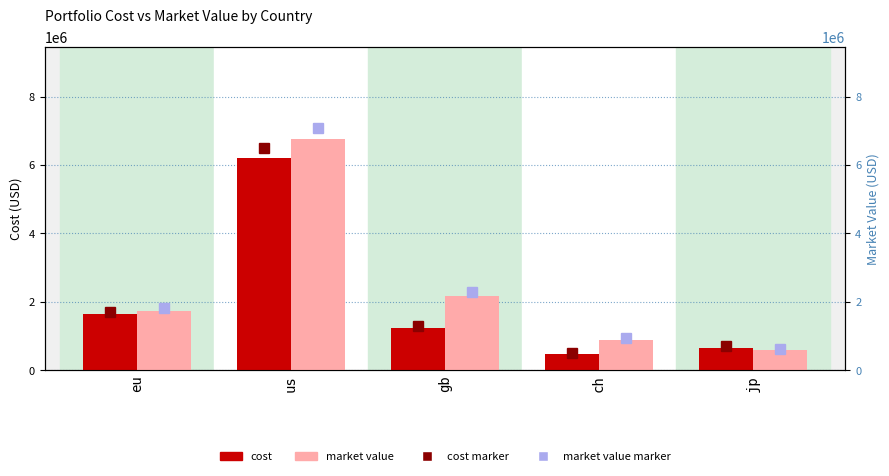

What is the smallest value displayed?

492332.5